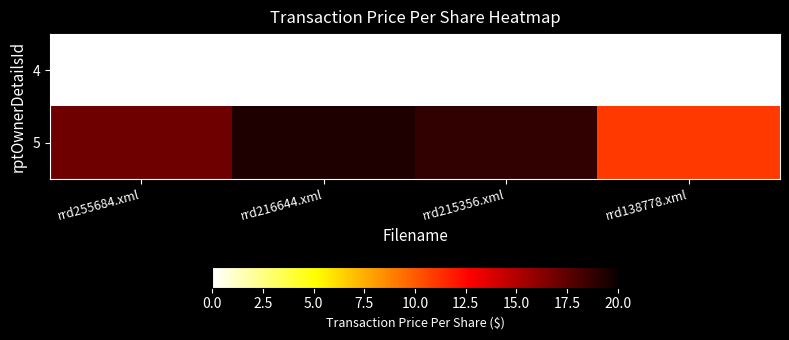

Reading left to right, transcribe all the data shown in this chart.

4: rrd255684.xml=0.0	rrd216644.xml=0.0	rrd215356.xml=0.0	rrd138778.xml=0.0
5: rrd255684.xml=17.0	rrd216644.xml=19.3	rrd215356.xml=18.8	rrd138778.xml=11.0